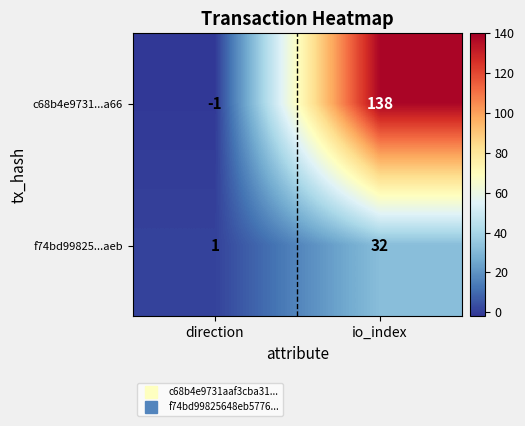

Which series has the largest total across all categories?

c68b4e9731...a66